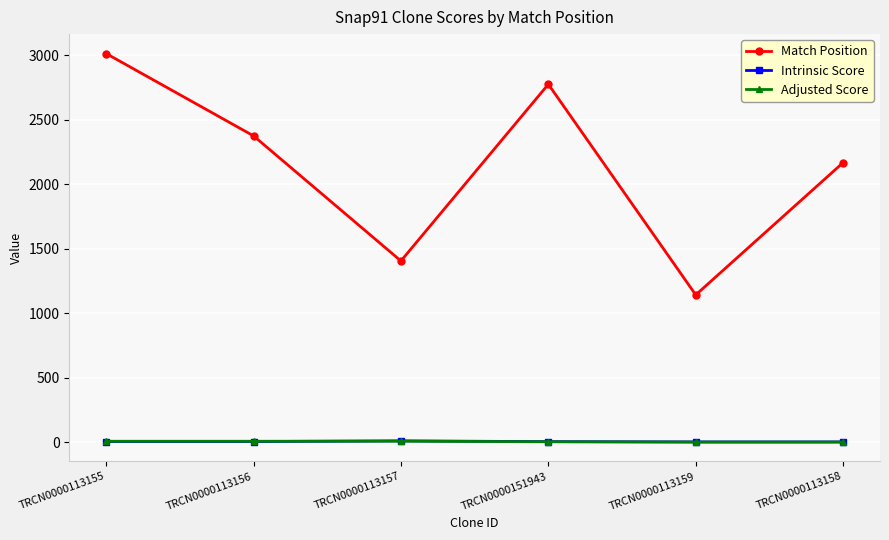

What is the difference between the maximum and minimum values in the Match Position series?

1870.0